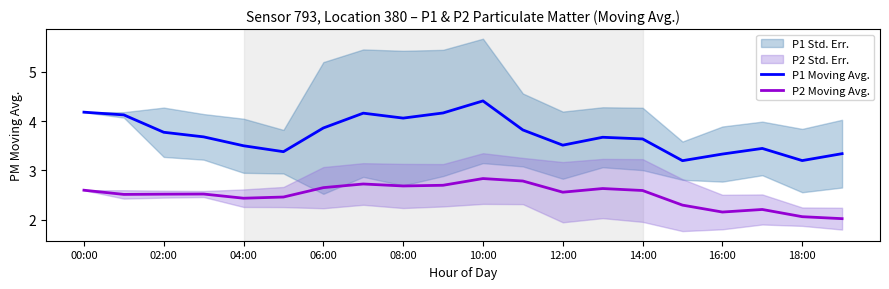

Is it true that P2 Moving Avg. equals 1.1 at 00:00?

False